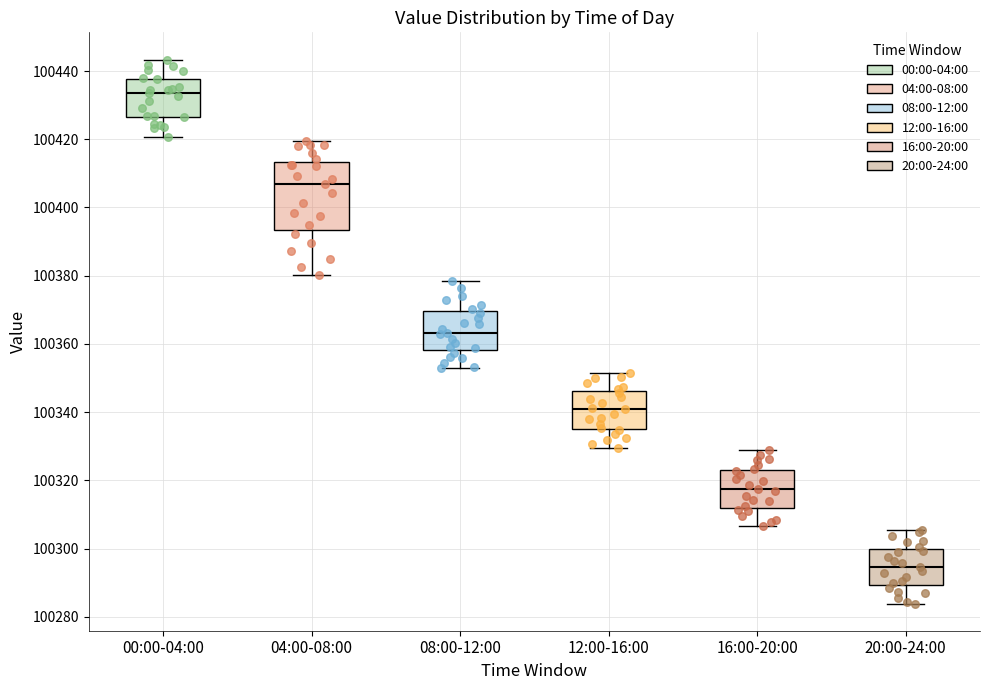

Which box has the highest median line?

00:00-04:00